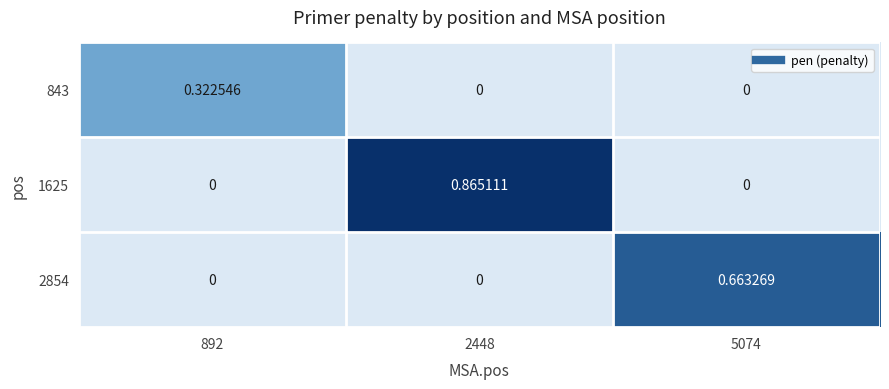

Which label corresponds to the smallest value in the chart?

2448